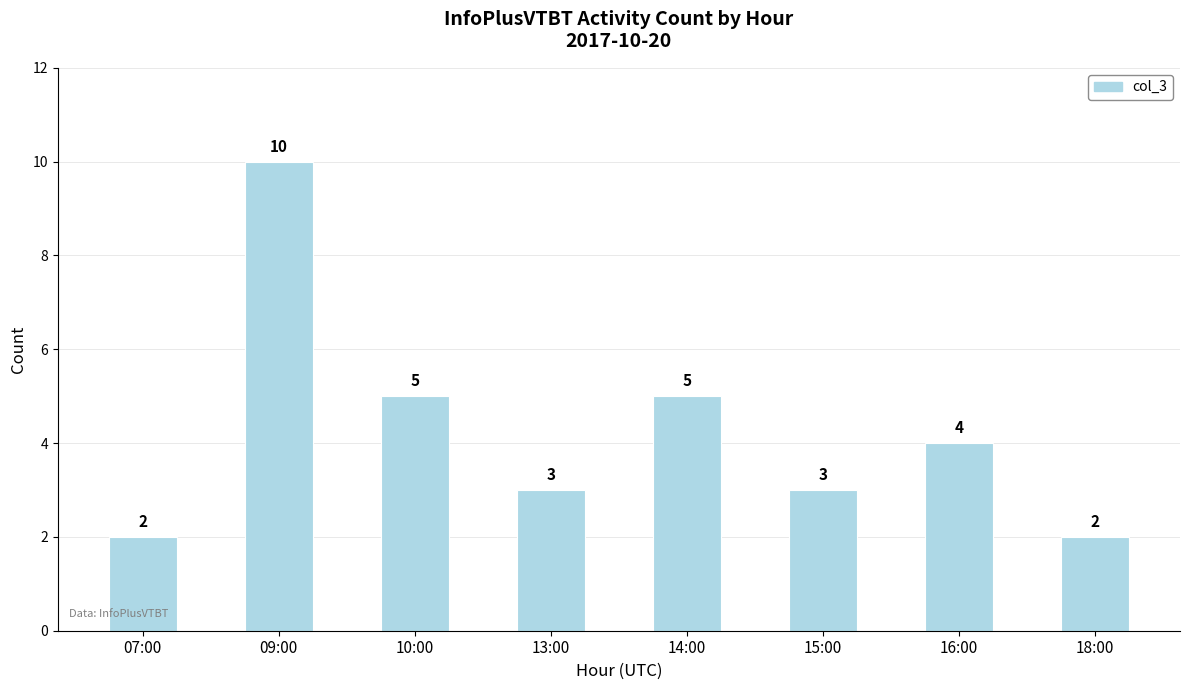

What position from the left is 16:00?

7